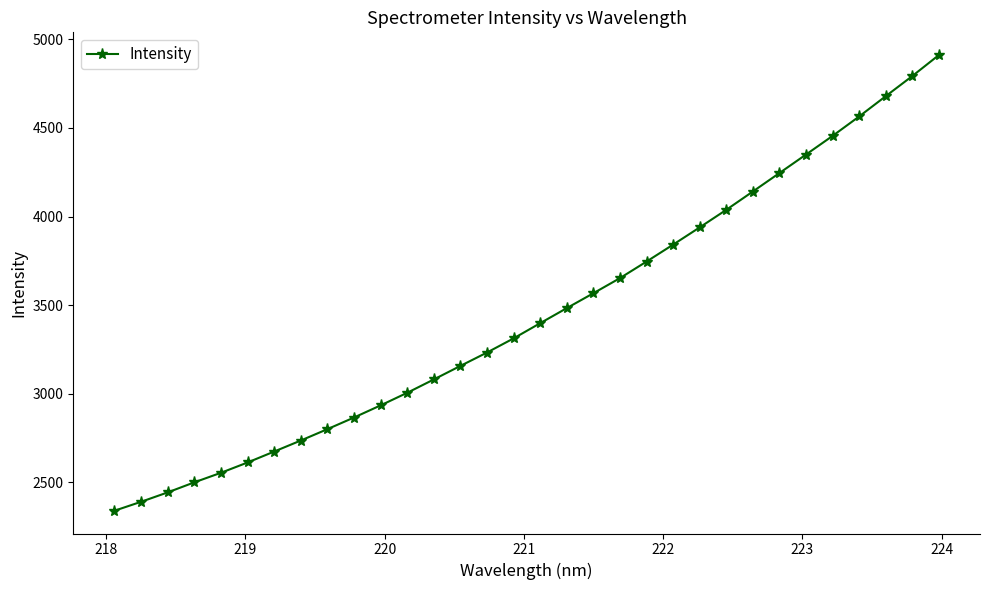

What is the difference between the maximum and minimum values?

2573.4